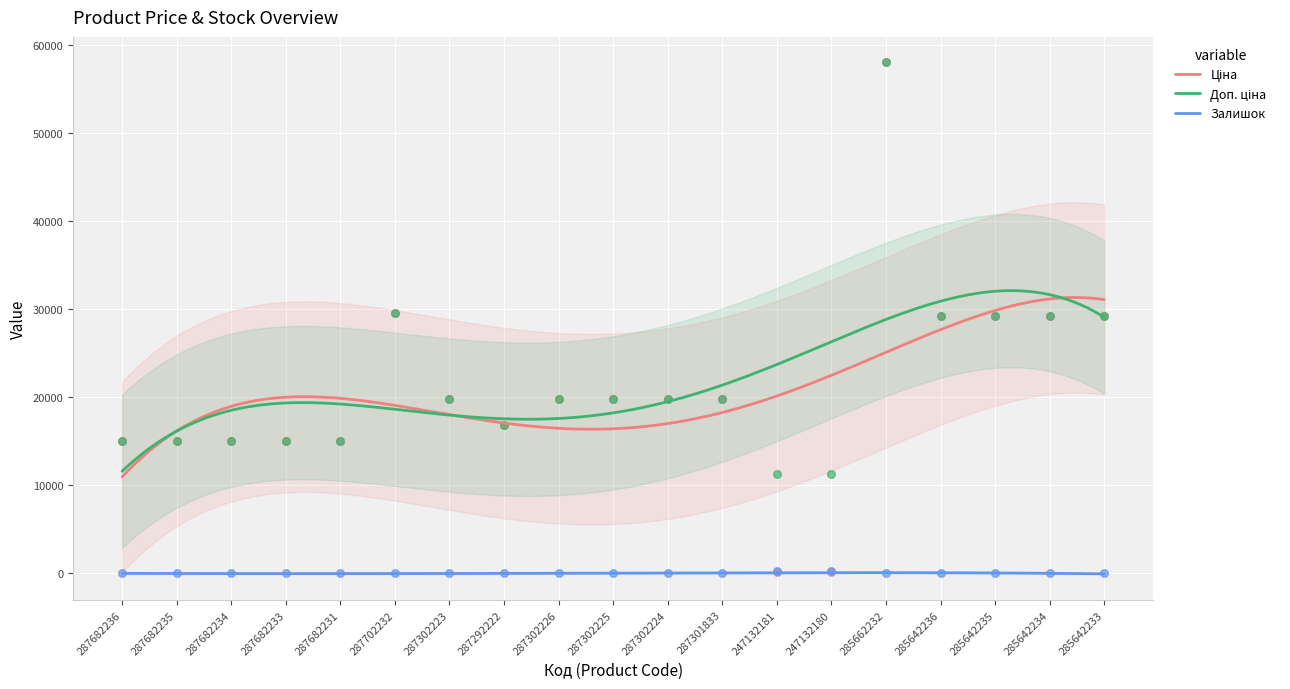

At which category is the sum across all series the highest?

285662232